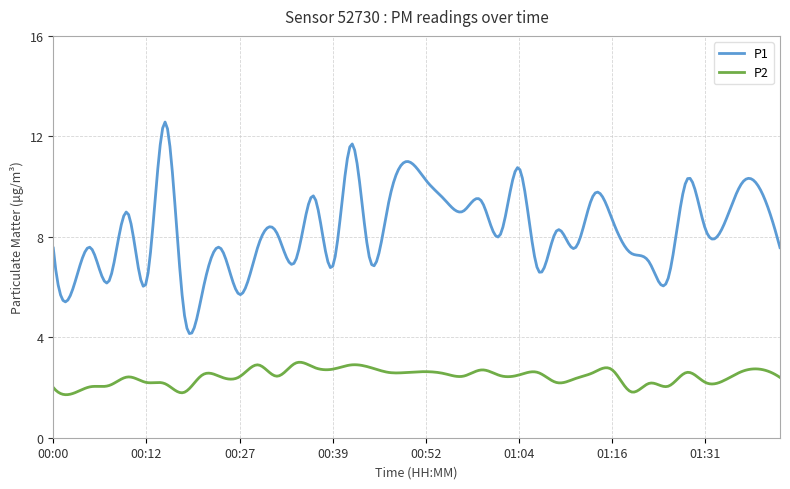

Which series has the largest total across all categories?

P1